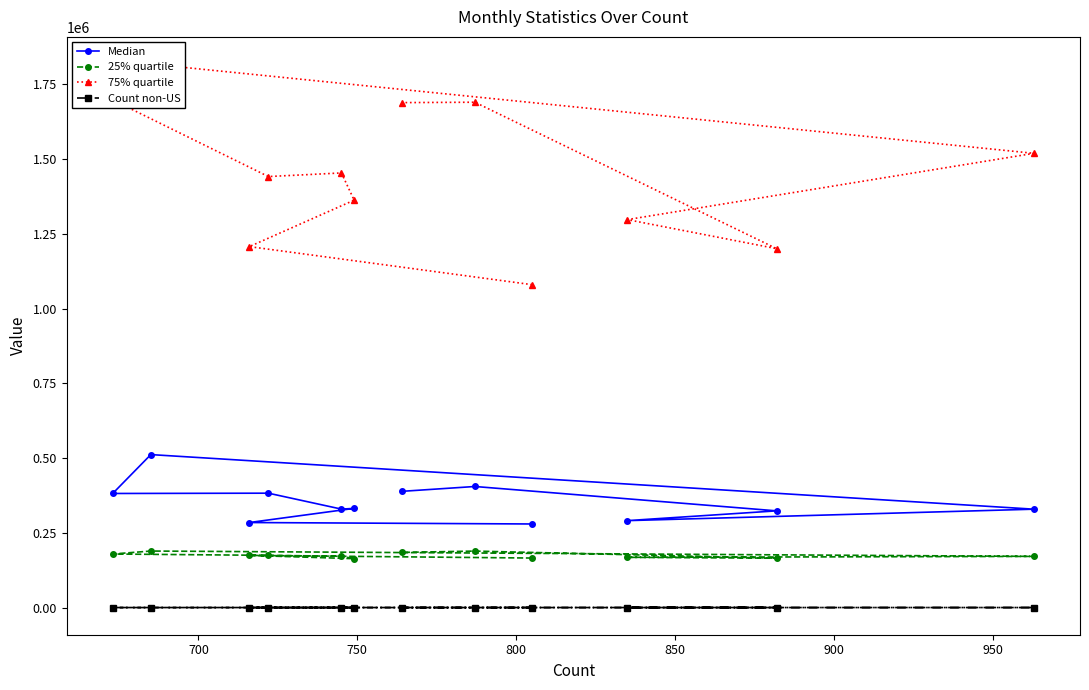

True or false: Median and Count non-US intersect in this chart.

False